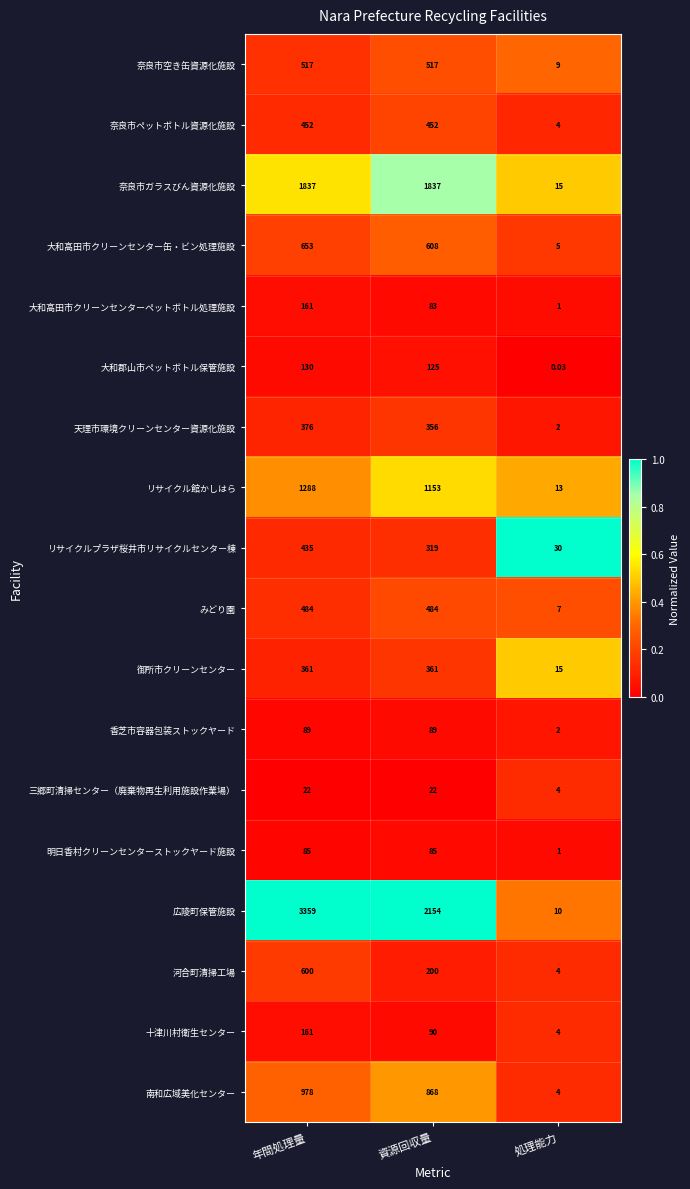

Where does the 十津川村衛生センター series first go above 90?

年間処理量